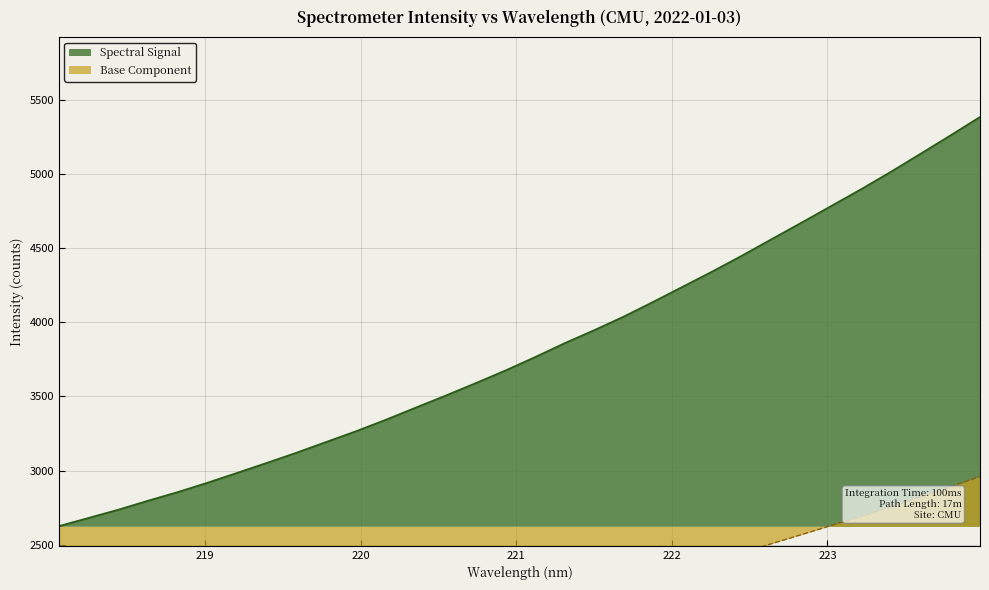

Reading right to left, list all the values displayed in this chart.

5382.0	5257.0	5134.4	5012.6	4895.7	4783.3	4671.1	4560.6	4449.3	4342.3	4239.3	4136.6	4036.5	3944.5	3856.2	3762.0	3671.6	3586.5	3503.6	3422.9	3341.7	3264.5	3192.3	3120.0	3051.1	2983.7	2917.1	2853.9	2795.8	2735.1	2679.7	2624.2